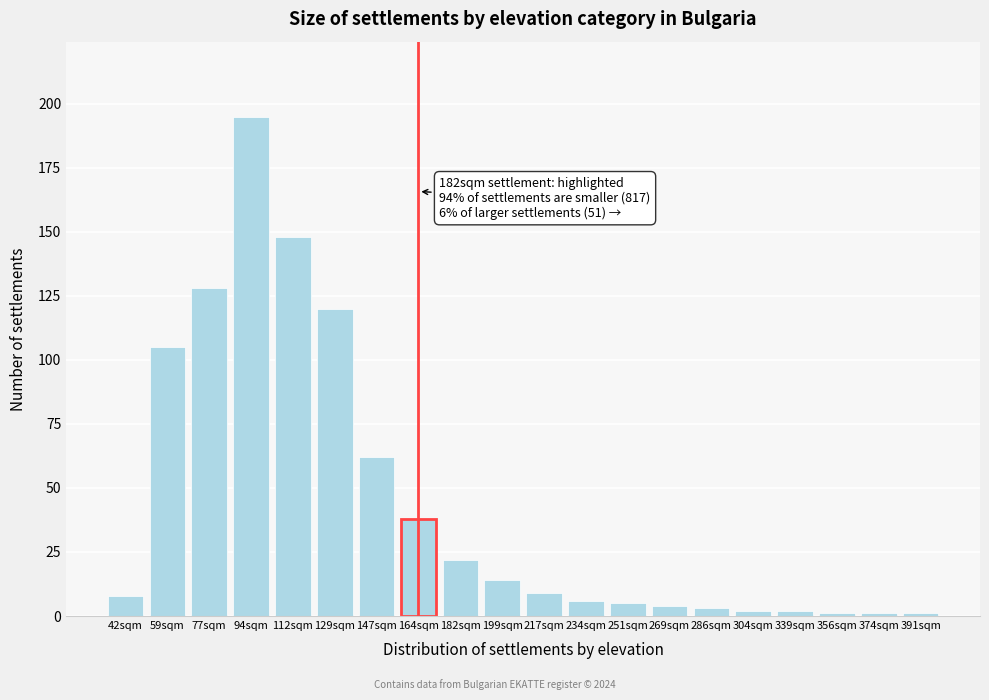

Reading left to right, extract all data points from this chart.

42sqm=8	59sqm=105	77sqm=128	94sqm=195	112sqm=148	129sqm=120	147sqm=62	164sqm=38	182sqm=22	199sqm=14	217sqm=9	234sqm=6	251sqm=5	269sqm=4	286sqm=3	304sqm=2	339sqm=2	356sqm=1	374sqm=1	391sqm=1